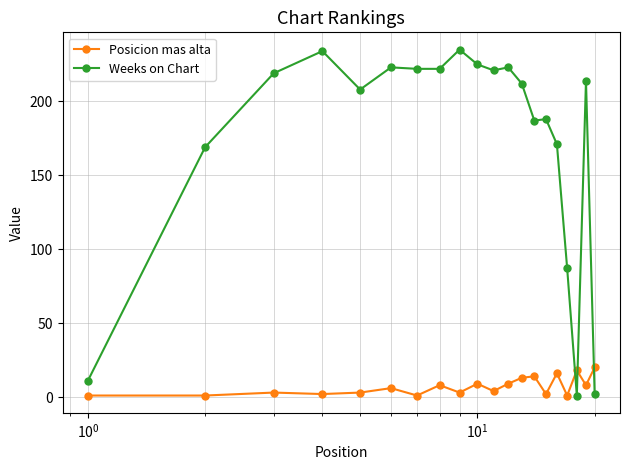

Which series has the largest range (max minus min)?

Weeks on Chart